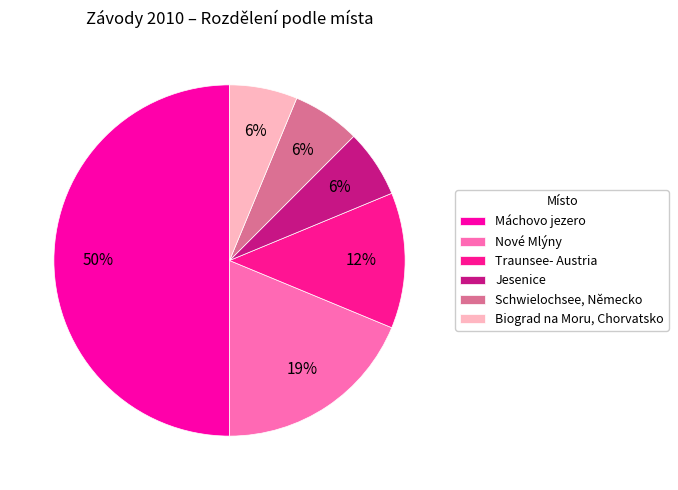

Which category has the smallest portion of the pie?

Jesenice